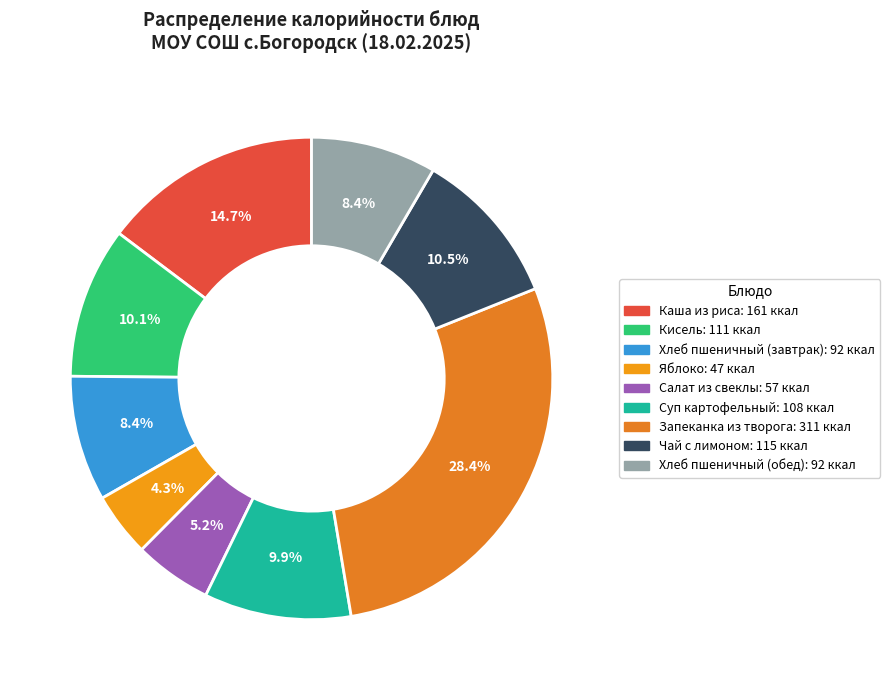

What is the smallest slice in the pie chart?

Яблоко